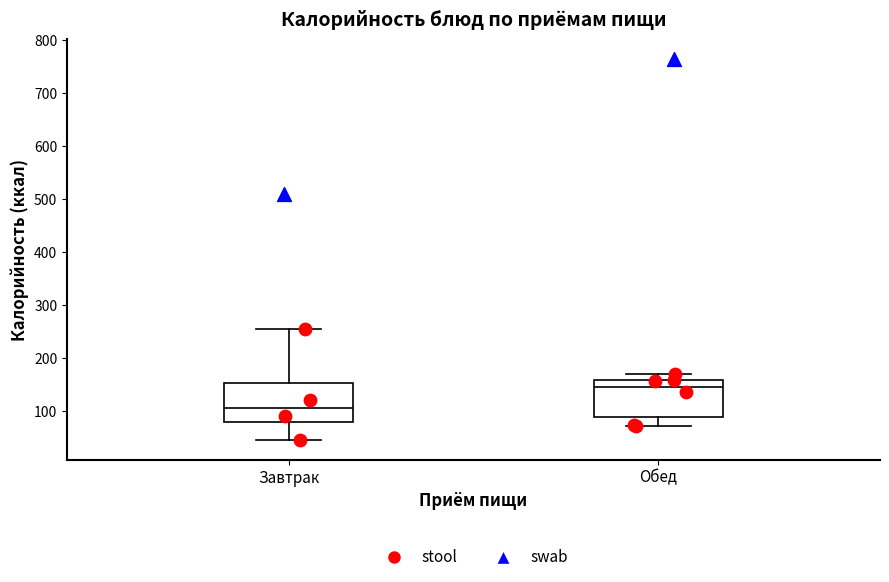

Reading left to right, transcribe this box plot: for each box, give where its median line is, the range the box spans, and where its two whiskers end, as read against the y-axis. The values are not printed on the chart, so give them approximately, as read against the axis.

Завтрак: median 110, box 80 to 150, whiskers 40 to 250
Обед: median 150, box 90 to 160, whiskers 70 to 170